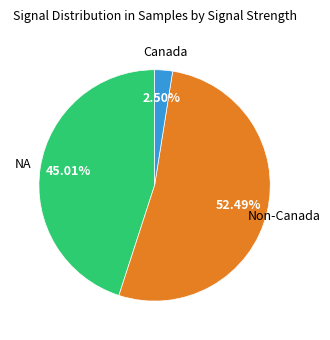

Does any single category account for the majority?

Yes